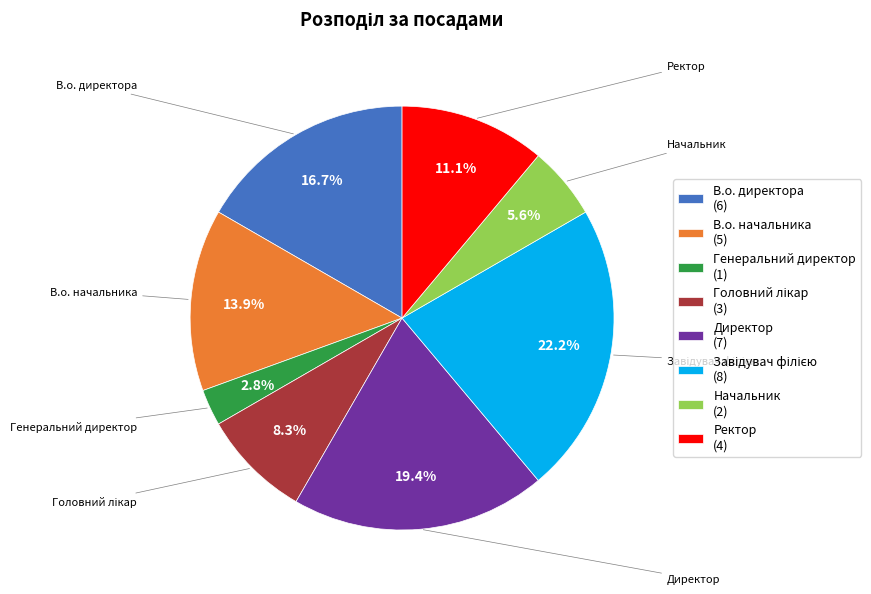

To the nearest percent, what is the combined percentage of В.о. директора and Директор?

36%